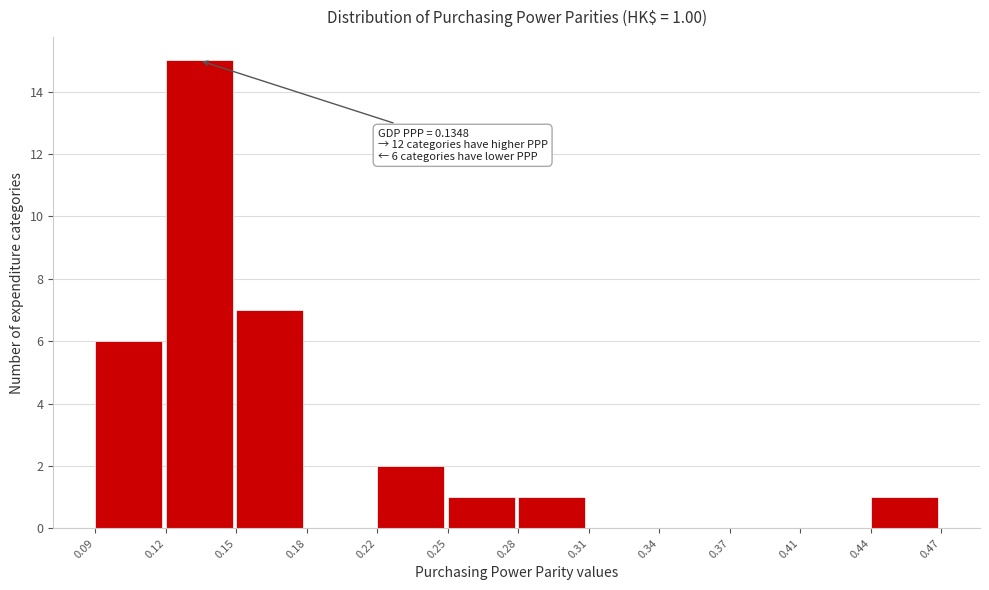

Reading right to left, extract all data points from this chart.

0.44=1	0.41=0	0.37=0	0.34=0	0.31=0	0.28=1	0.25=1	0.22=2	0.18=0	0.15=7	0.12=15	0.09=6